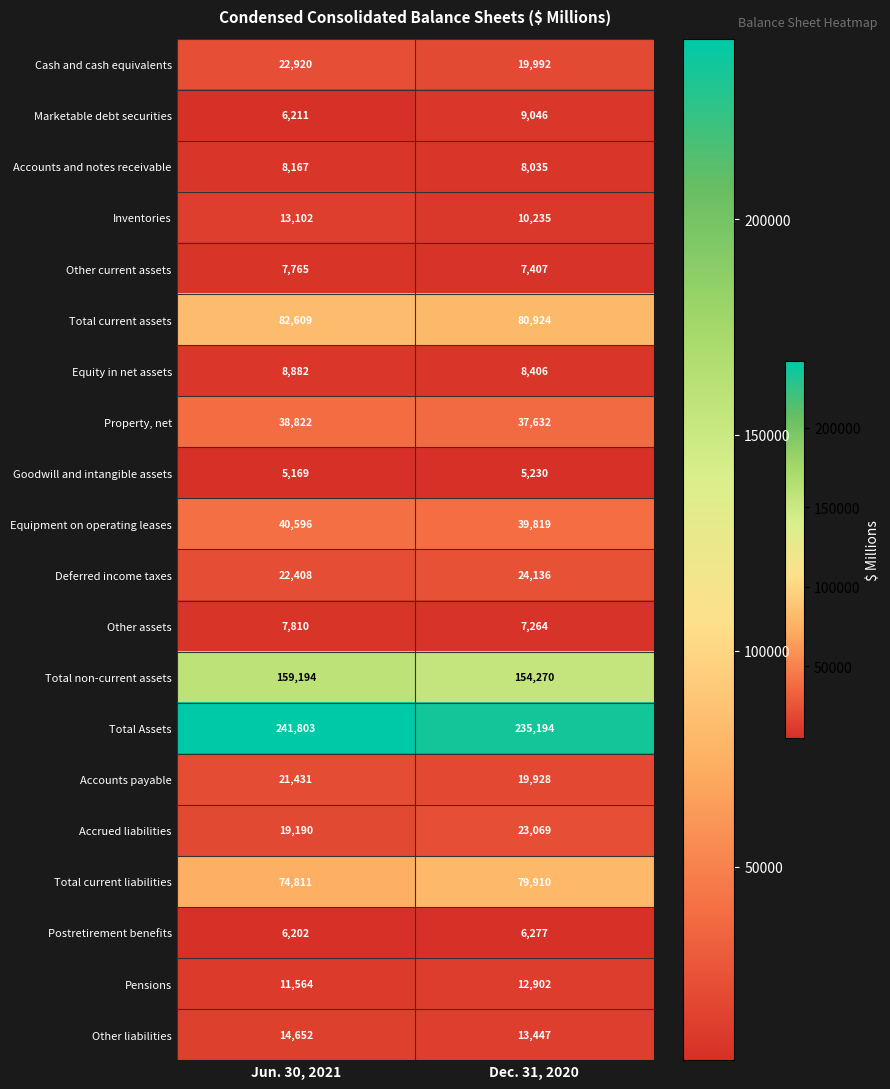

What is the smallest value displayed?

5169